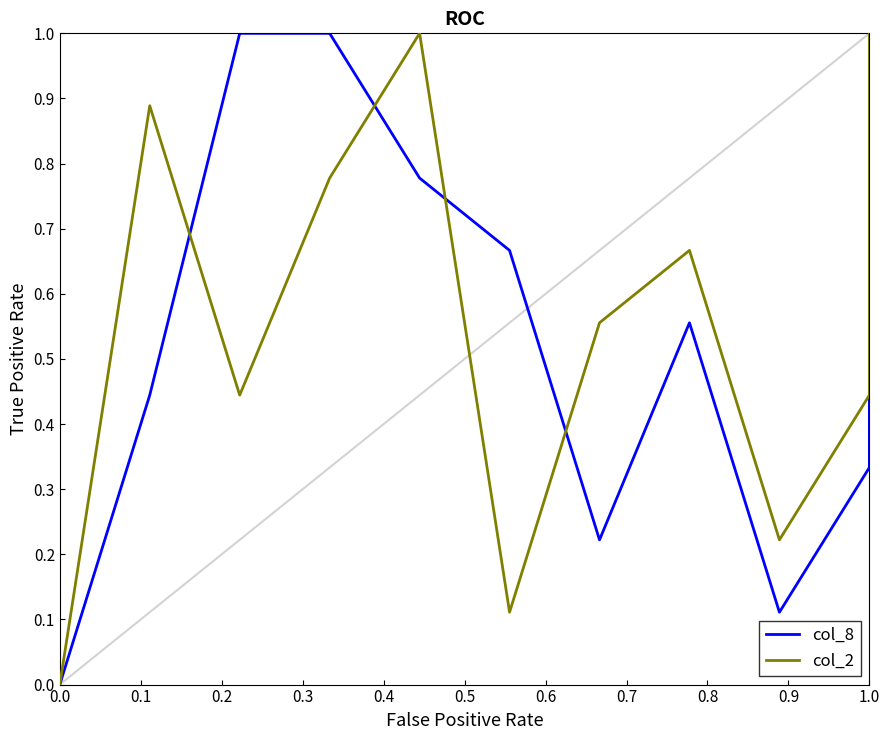

In col_8, how many points are higher than both neighbors (excluding endpoints)?

1